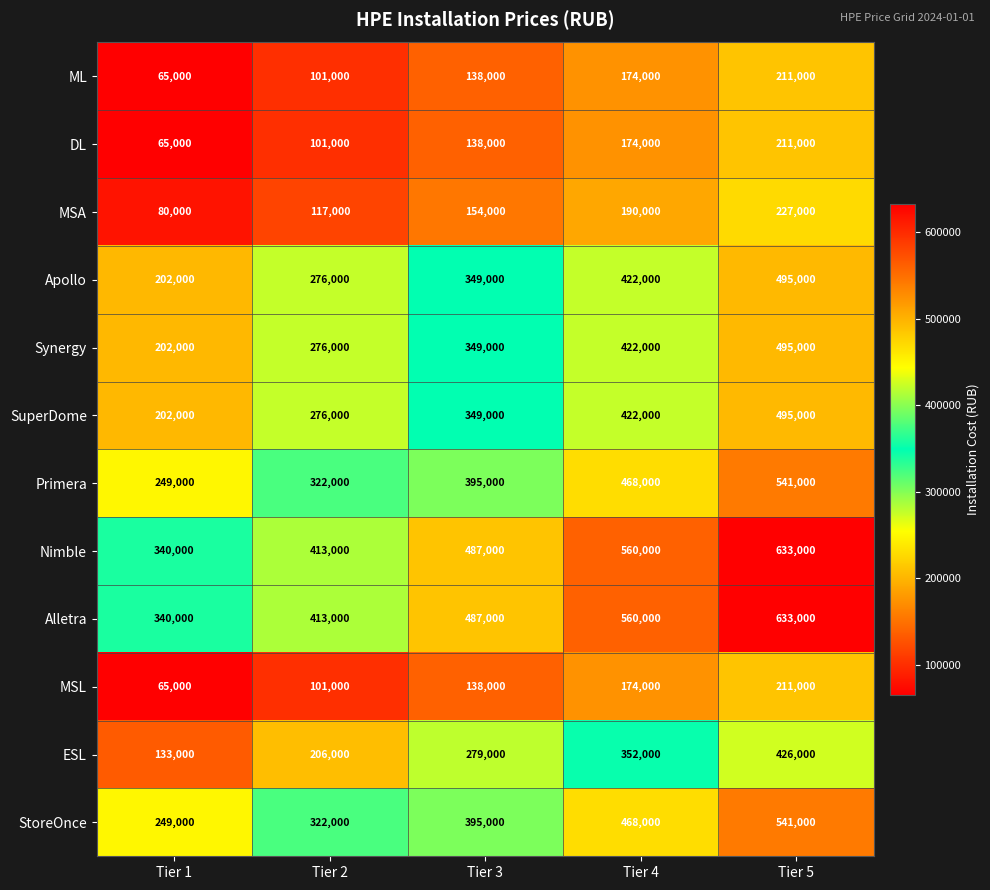

List the labels in order of MSL value, largest first.

Tier 5, Tier 4, Tier 3, Tier 2, Tier 1